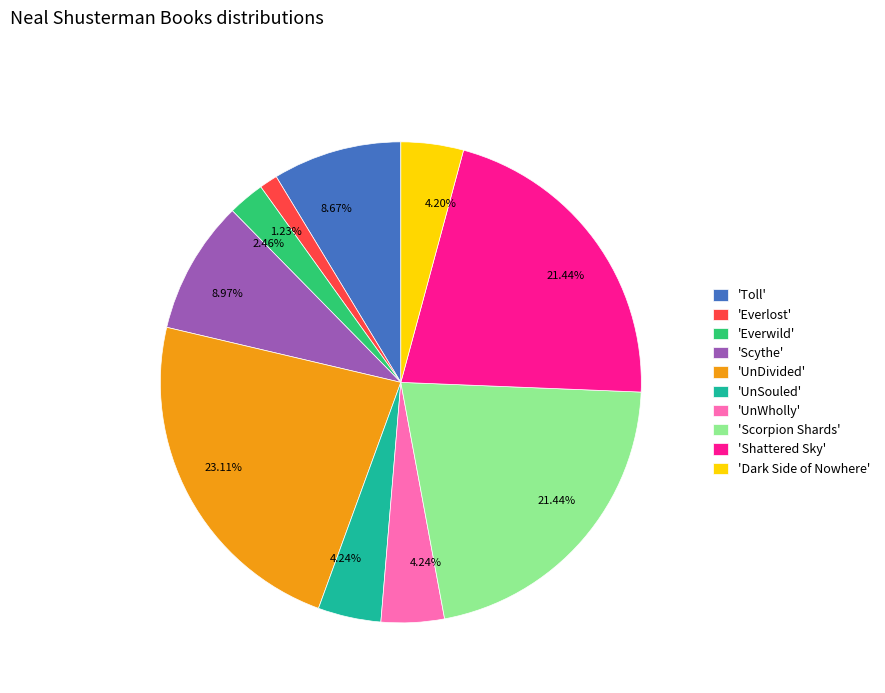

Is the sum of 'Shattered Sky' and 'UnDivided' greater than half?

No